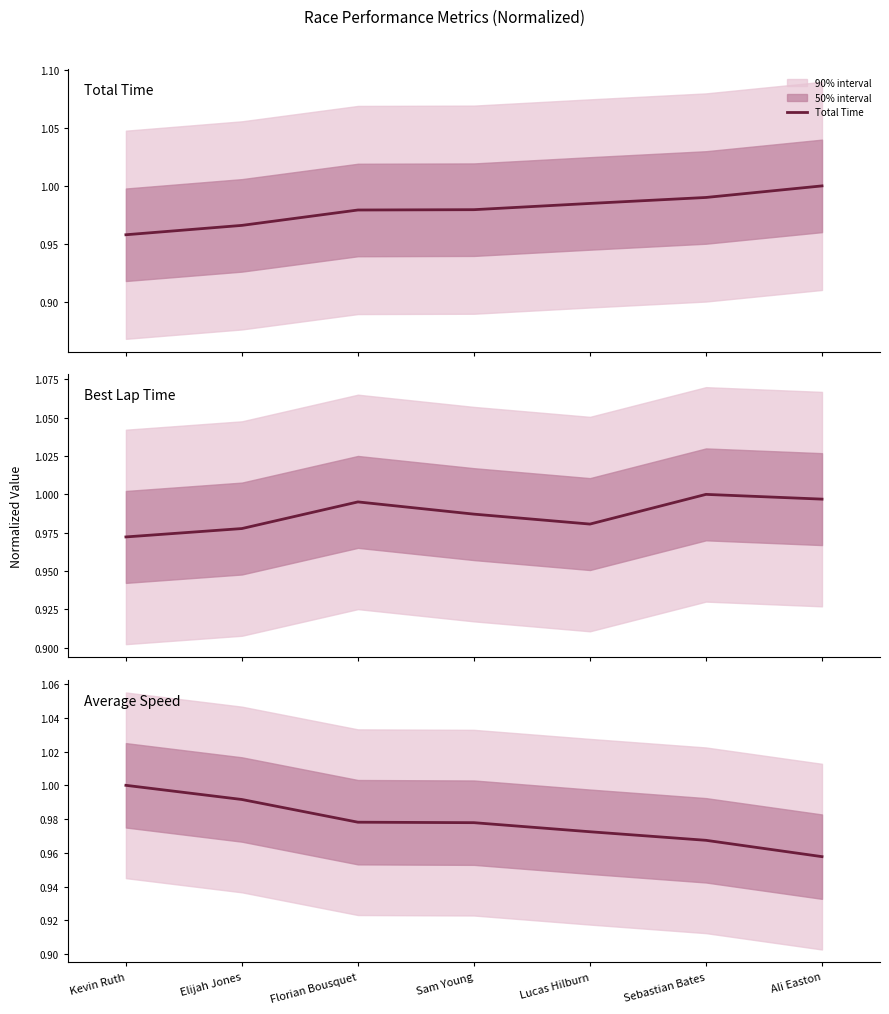

List the series in order of their overall mean, highest first.

Best Lap Time, Total Time, Average Speed